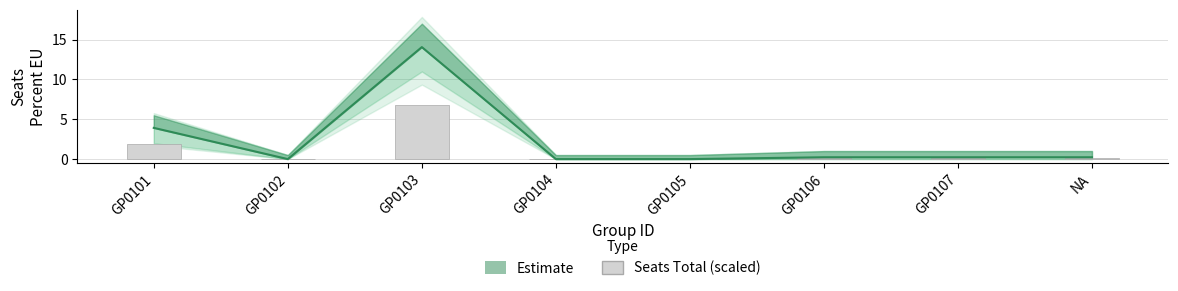

What is the average value?

1.1